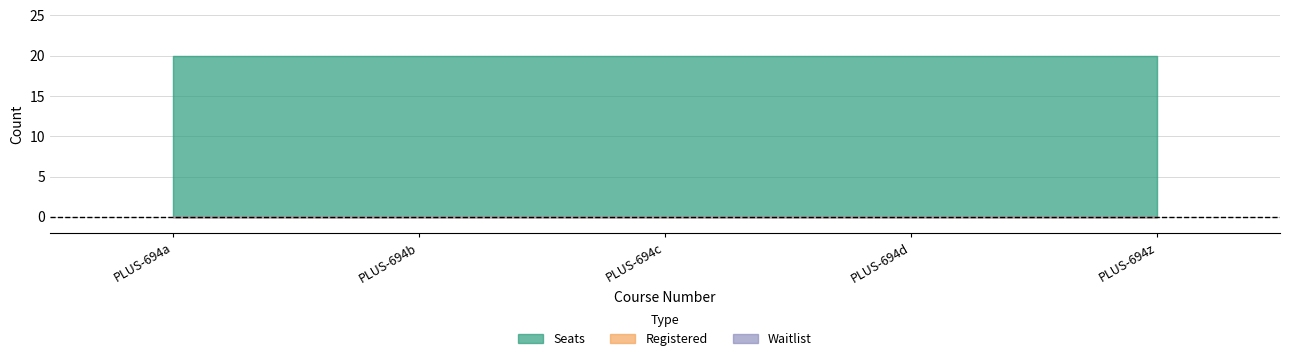

Reading left to right, transcribe all the data shown in this chart.

Seats: 20	20	20	20	20
Registered: 0	0	0	0	0
Waitlist: 0	0	0	0	0